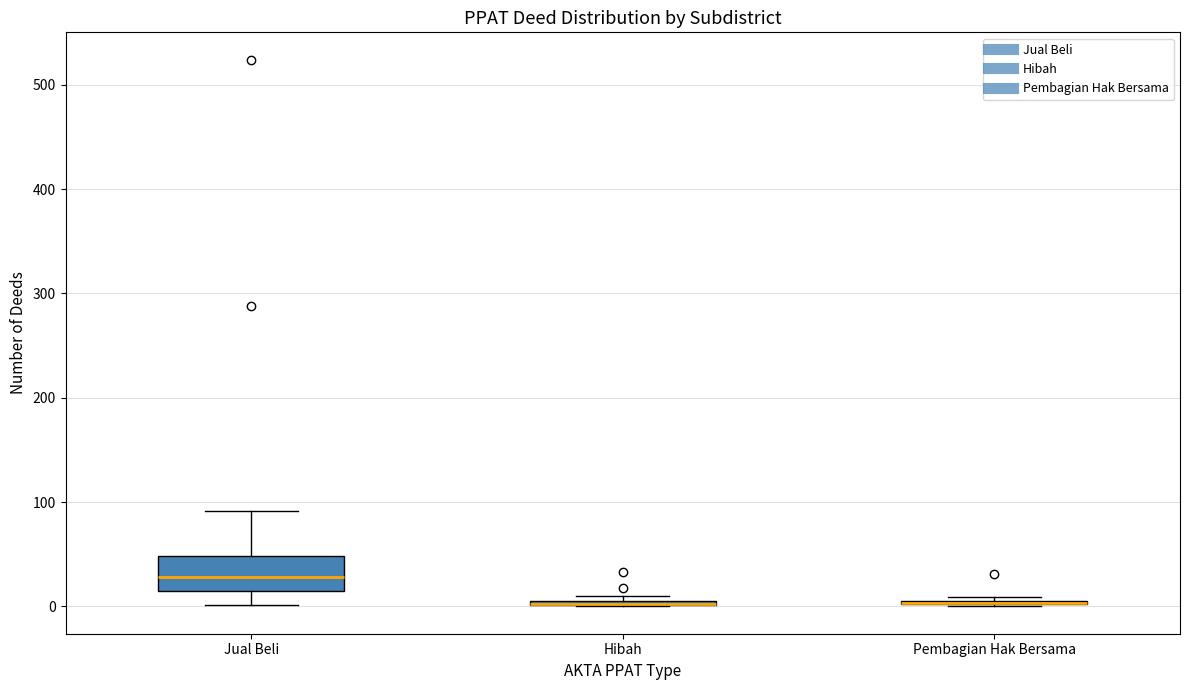

Where is the lower edge of the box for Pembagian Hak Bersama on the y-axis? The values are not printed on the chart, so give them approximately, as read against the axis.

0